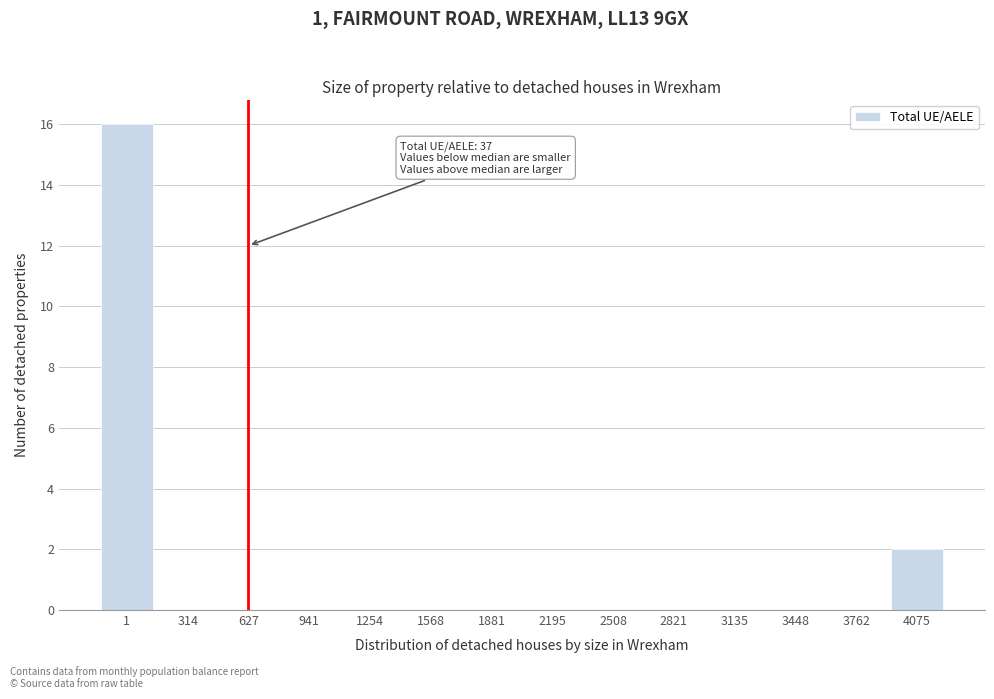

Reading left to right, what are all the values shown in this chart?

1=16	314=0	627=0	941=0	1254=0	1568=0	1881=0	2195=0	2508=0	2821=0	3135=0	3448=0	3762=0	4075=2